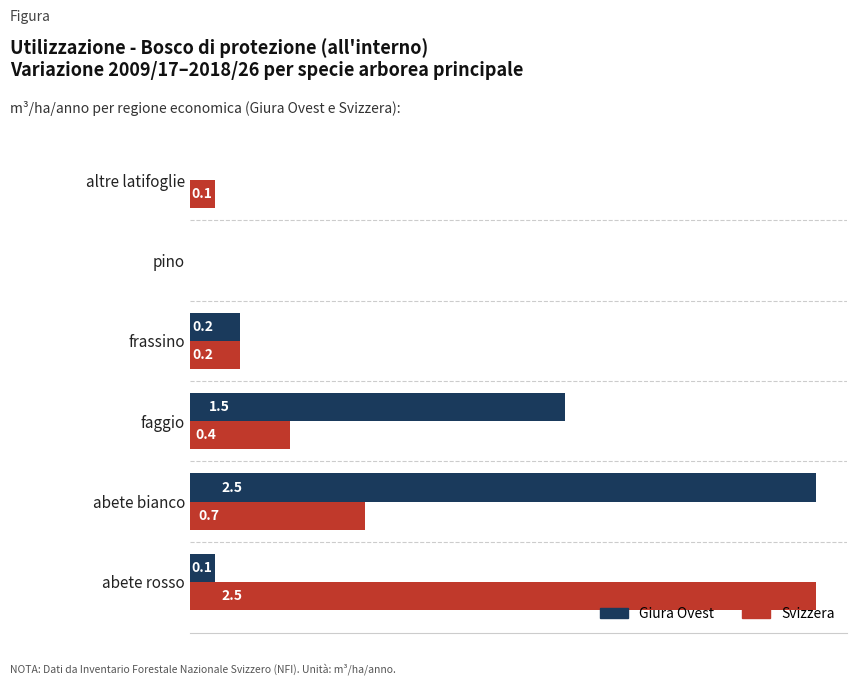

Which series changed the most between abete rosso and frassino?

Svizzera